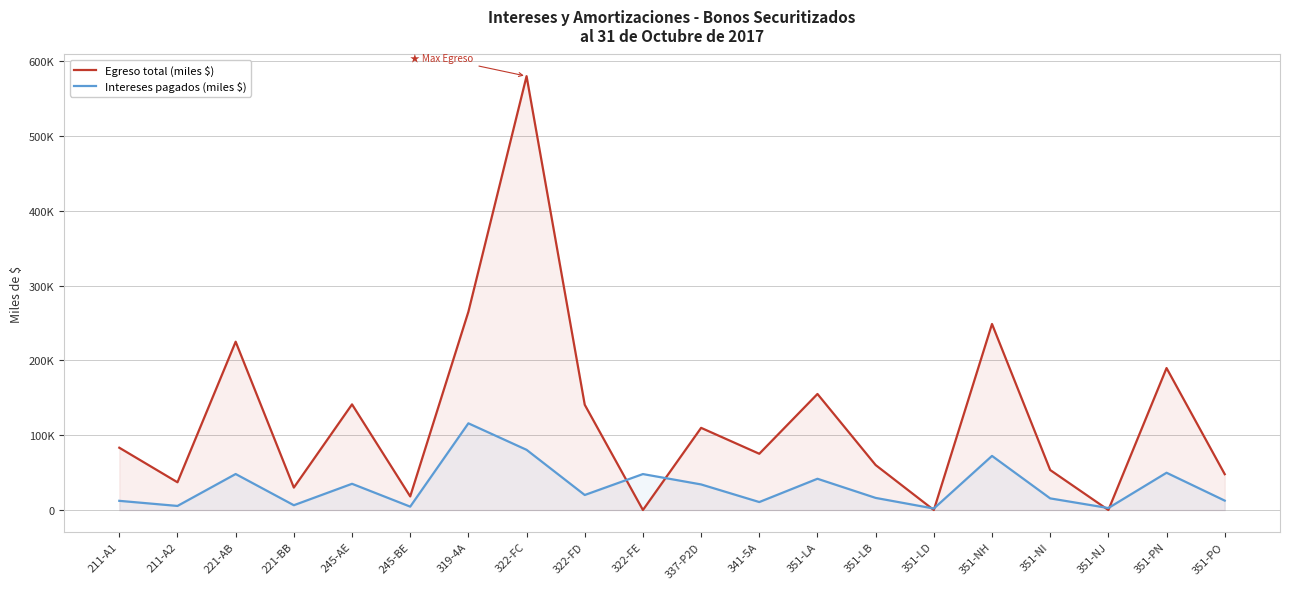

Rank the series at 351-PO from lowest to highest value.

Intereses pagados (miles $), Egreso total (miles $)